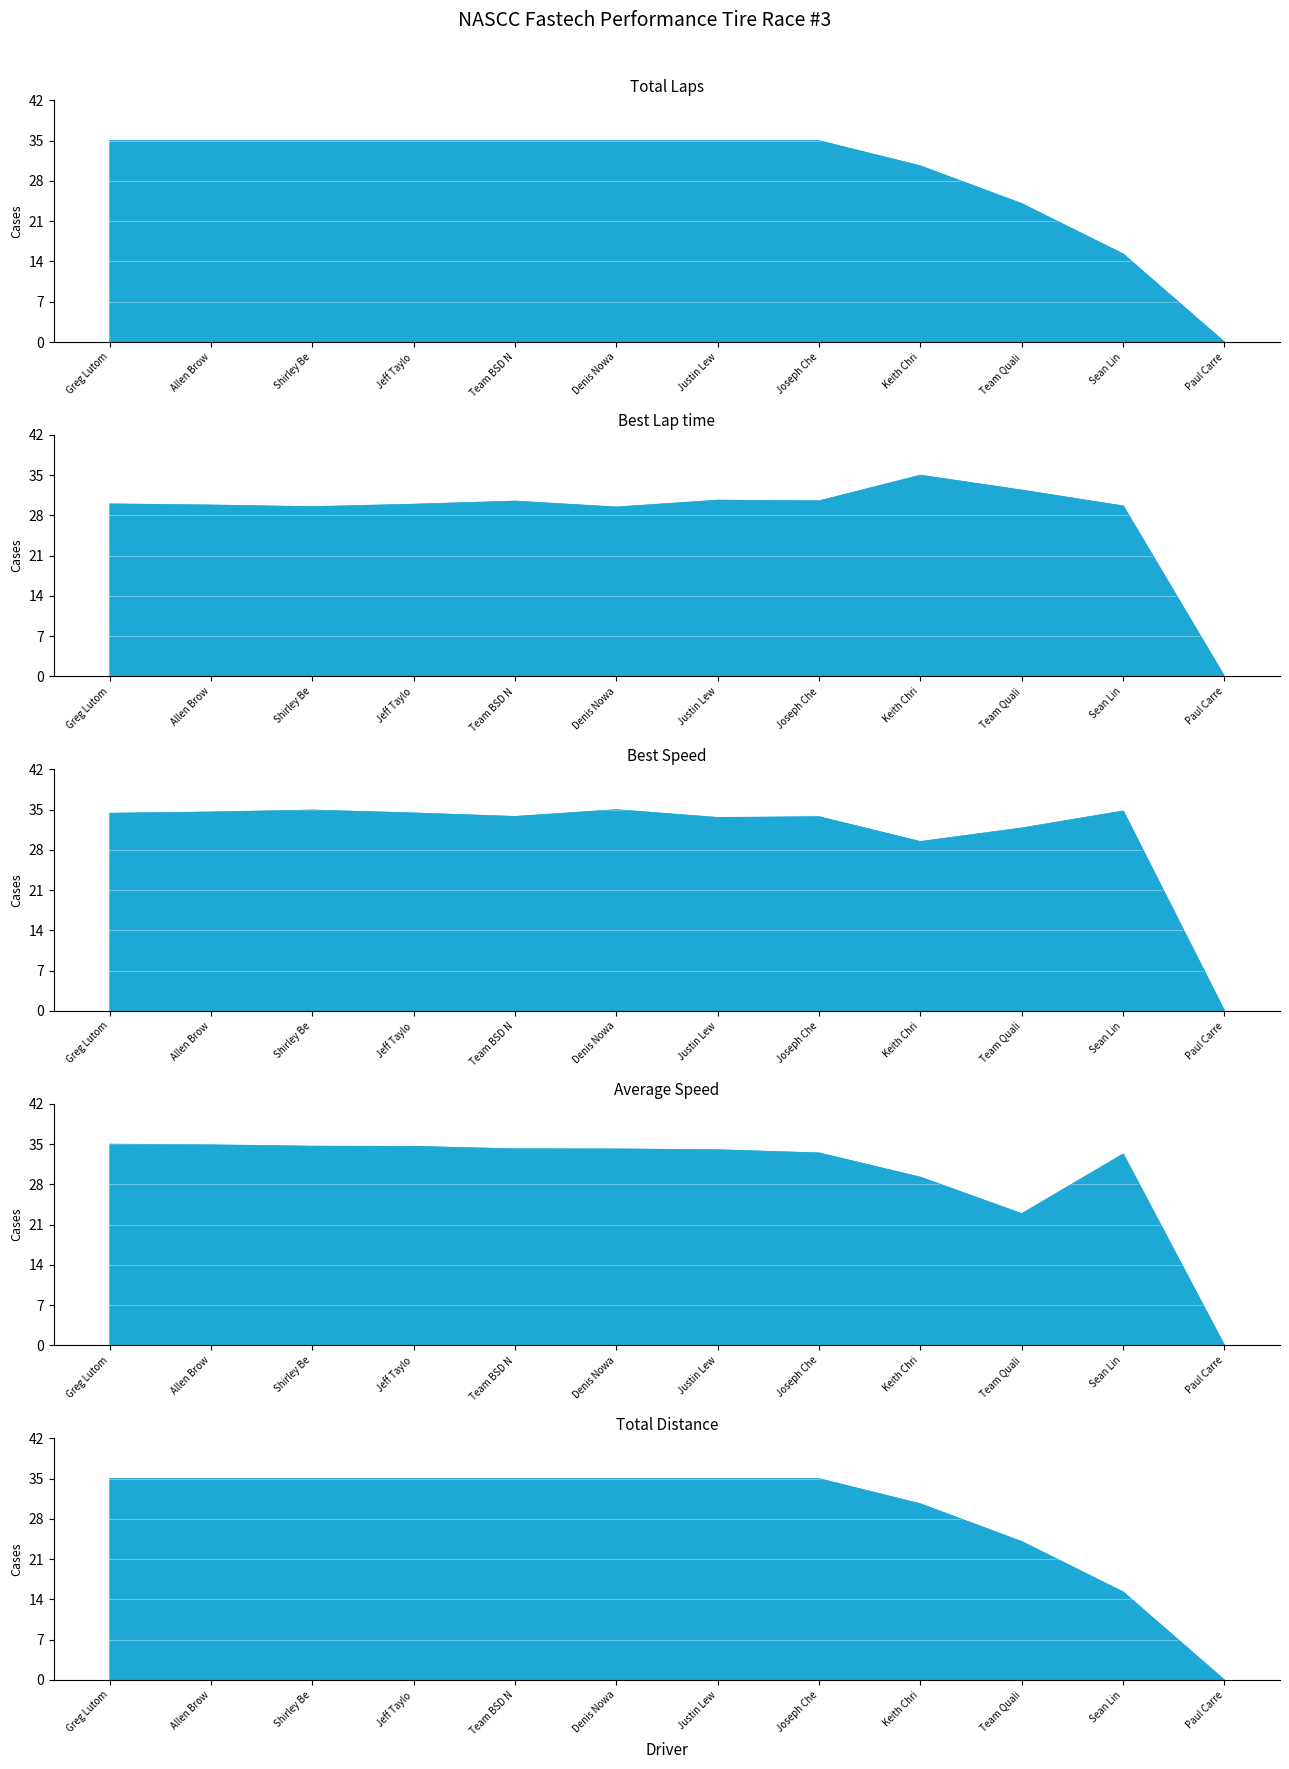

What is the average value of the Total Distance series?

29.2